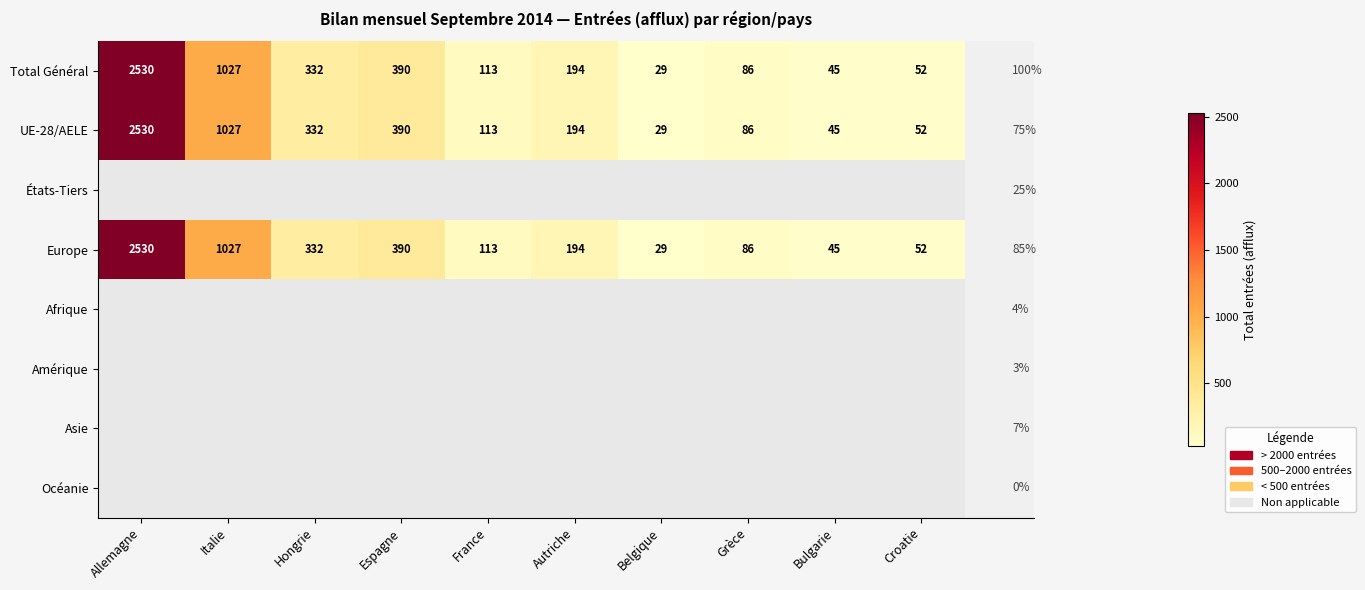

List the labels in order of Total Général value, smallest first.

Belgique, Bulgarie, Croatie, Grèce, France, Autriche, Hongrie, Espagne, Italie, Allemagne